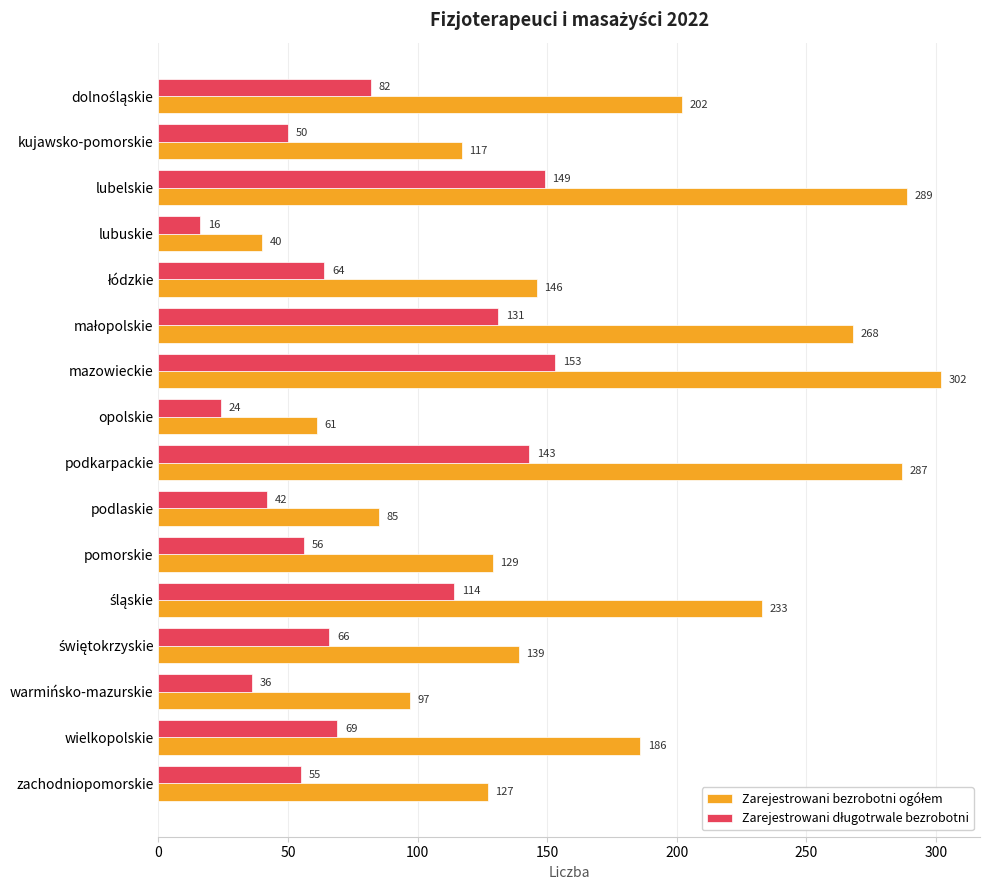

At which category is the sum across all series the highest?

mazowieckie